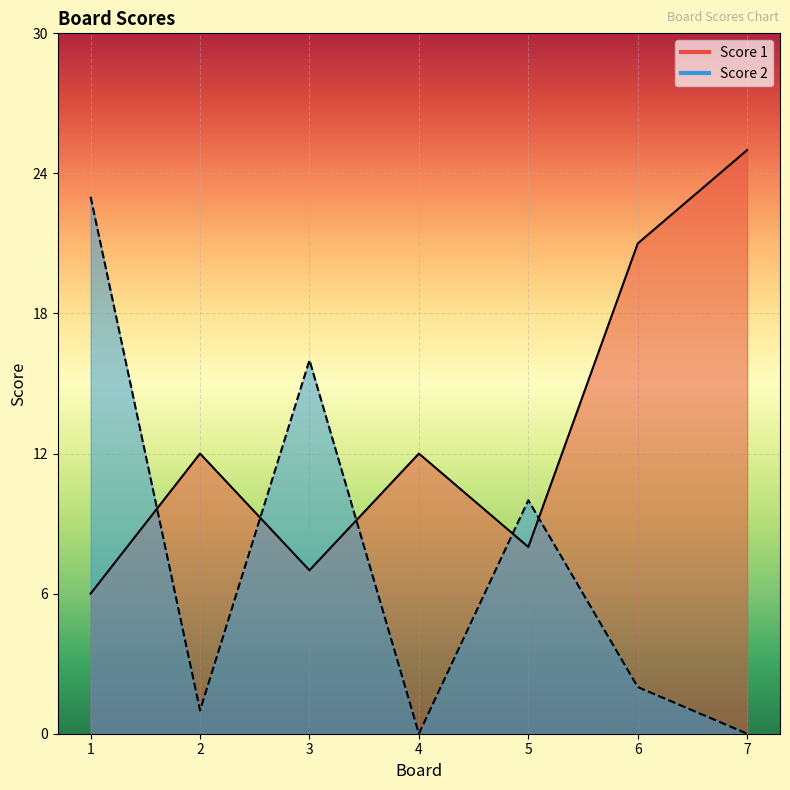

Reading left to right, list all the values displayed in this chart.

Score 1: 1=6	2=12	3=7	4=12	5=8	6=21	7=25
Score 2: 1=23	2=1	3=16	4=0	5=10	6=2	7=0